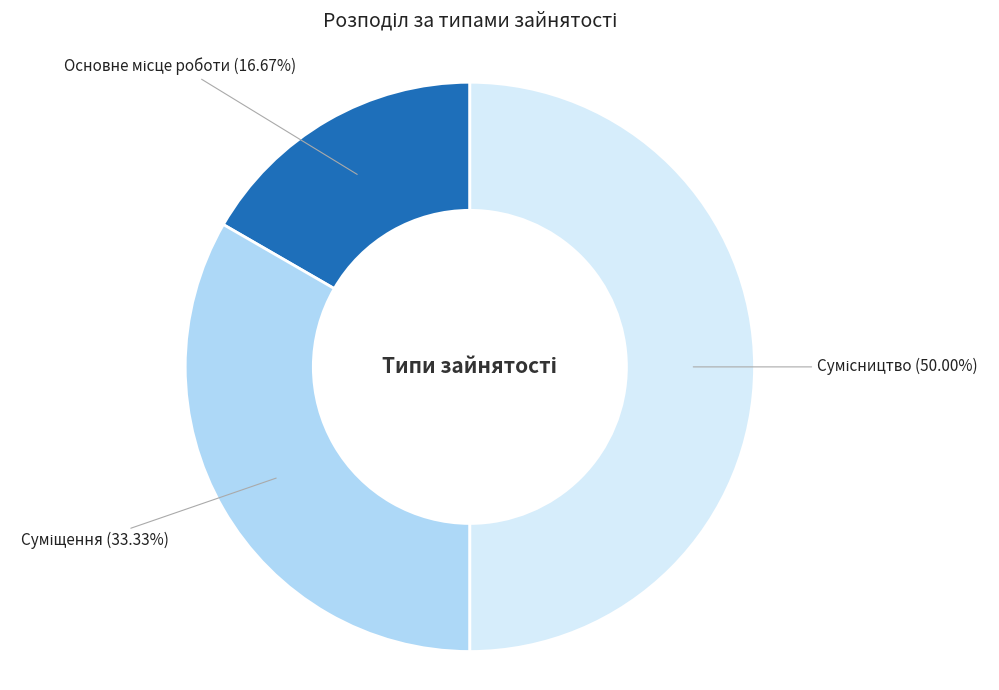

Rank the categories by value from lowest to highest.

Основне місце роботи, Суміщення, Сумісництво